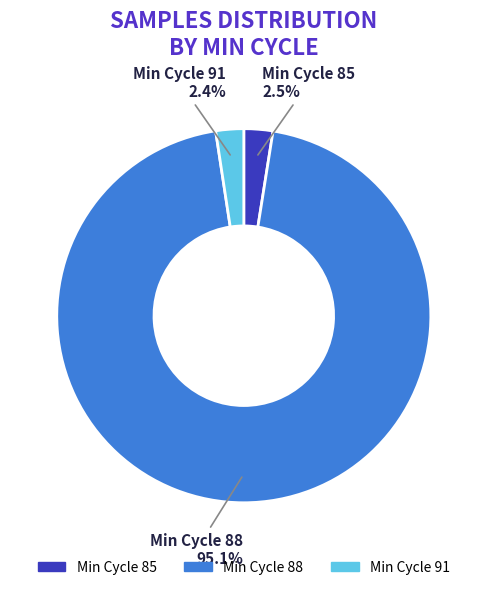

Which category has the biggest portion of the pie?

Min Cycle 88